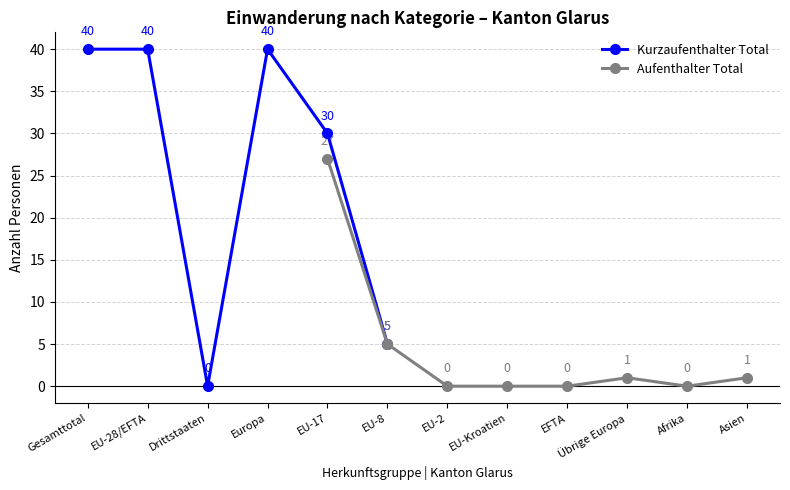

What position from the right is EU-28/EFTA?

11